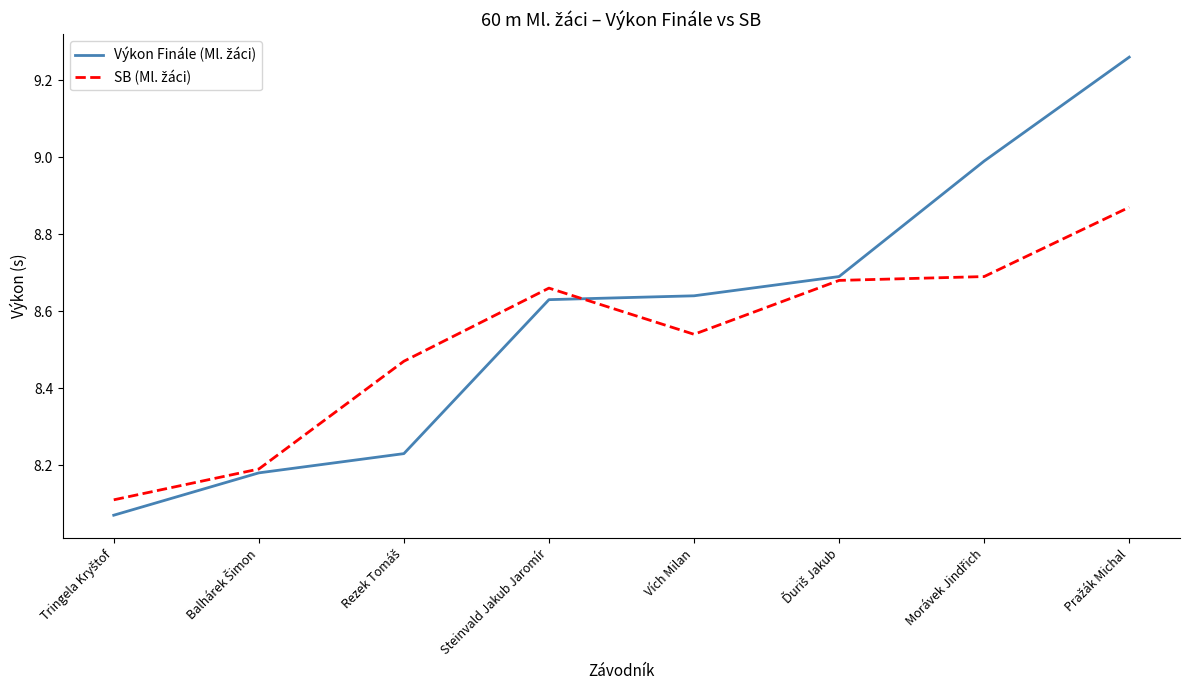

What is the total value across all series at Vích Milan?

17.2